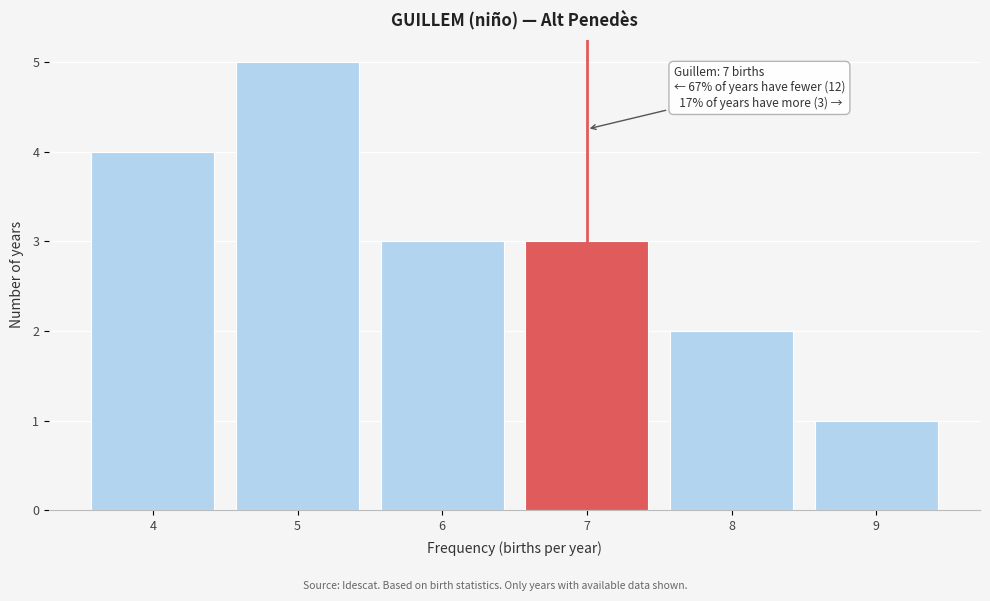

Reading right to left, transcribe all the data shown in this chart.

9=1	8=2	7=3	6=3	5=5	4=4